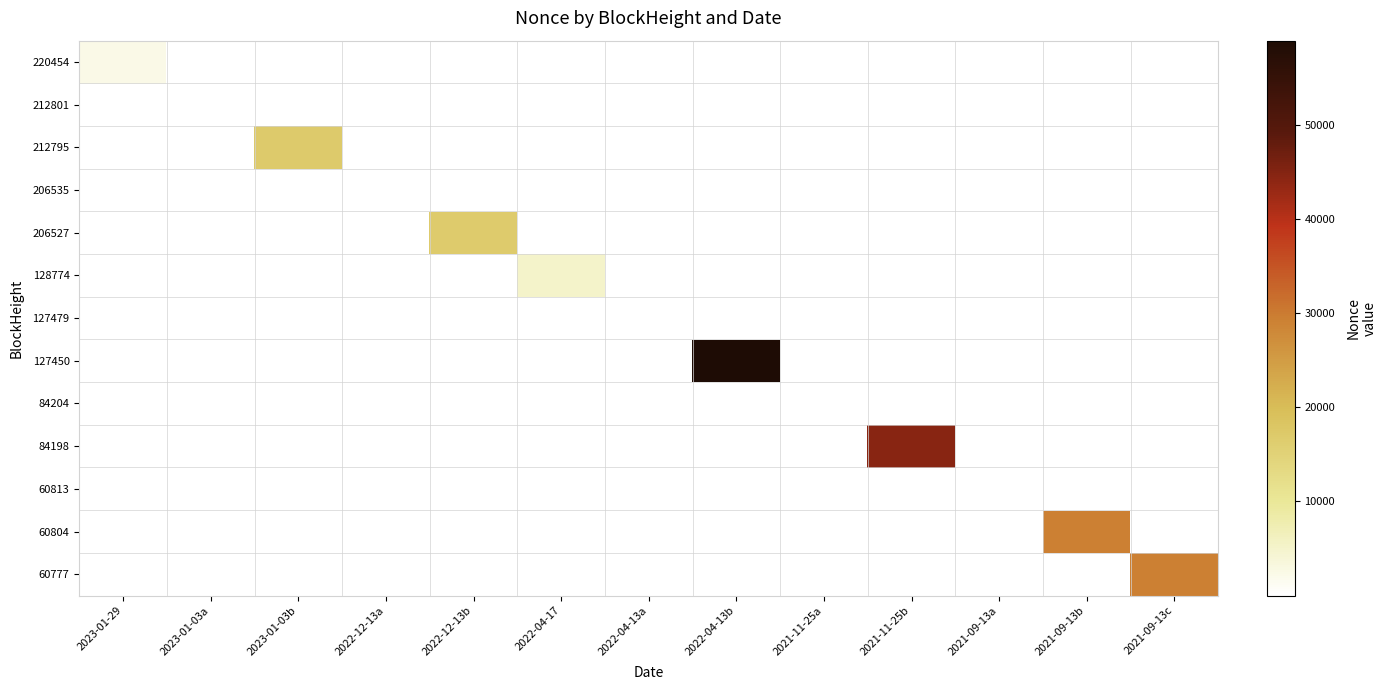

At which category is the sum across all series the highest?

2022-04-13b